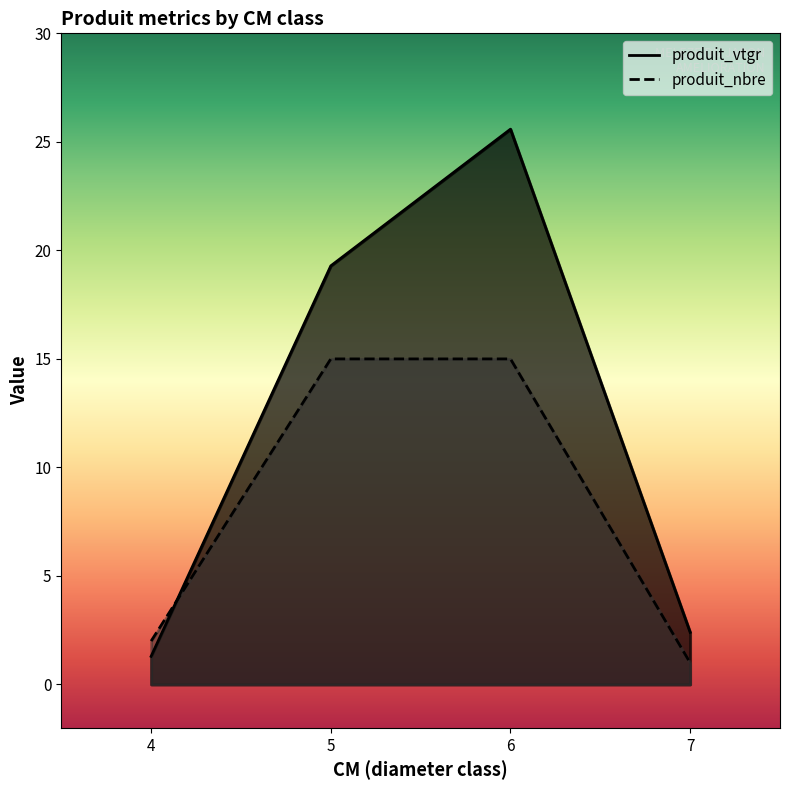

What are all the series names shown in the legend?

produit_vtgr, produit_nbre